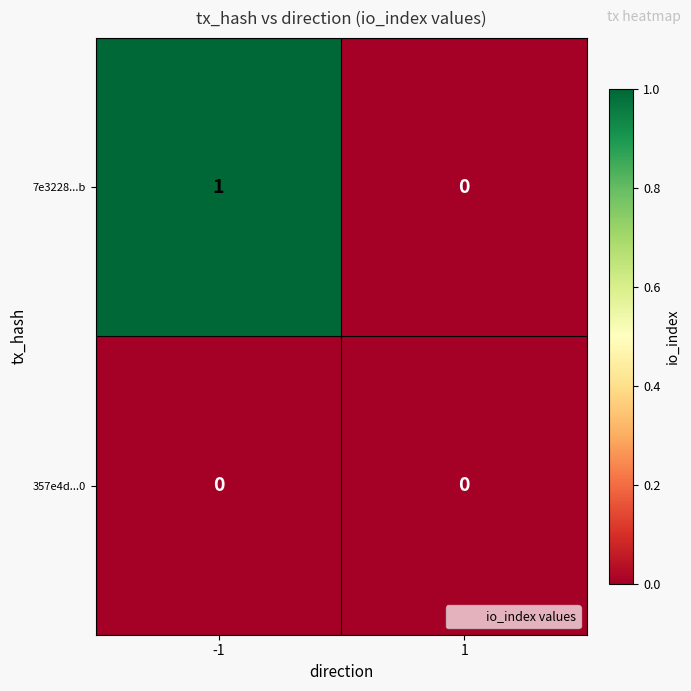

Reading left to right, what are all the values shown in this chart?

7e3228...b: -1=1	1=0
357e4d...0: -1=0	1=0